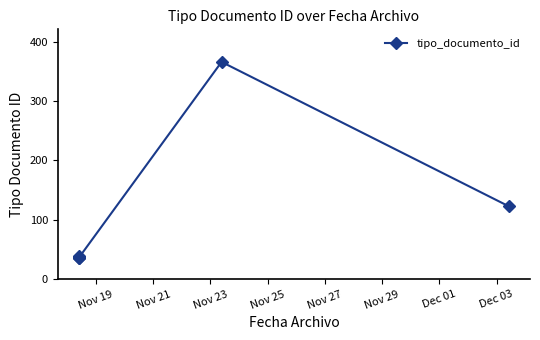

What is the smallest value displayed?

35